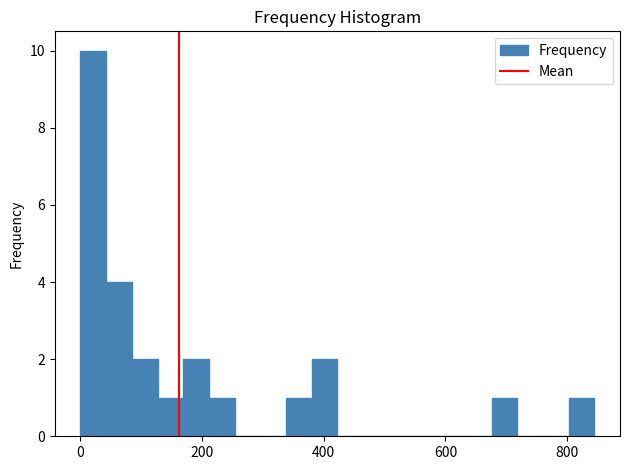

Read against the x-axis, roughly where is the centre of the tallest bar?

20